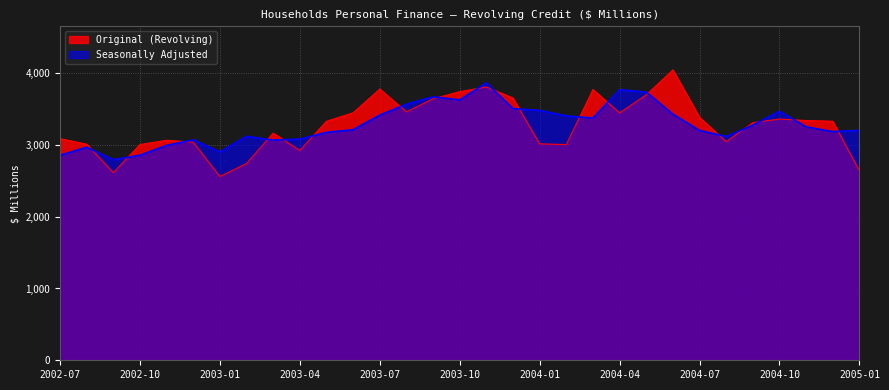

What is the sum of all Seasonally Adjusted values?

101622.3